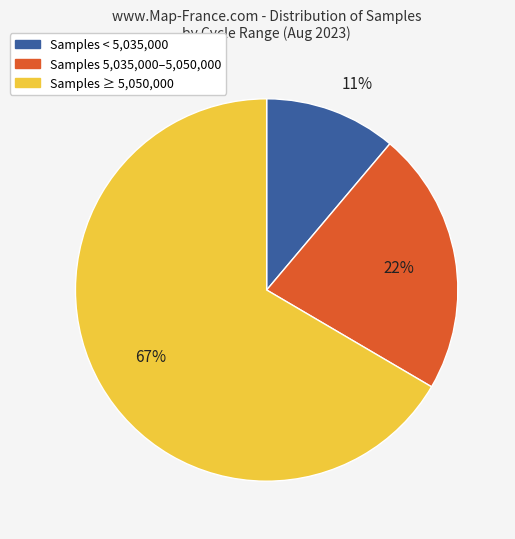

Does any single category account for the majority?

Yes